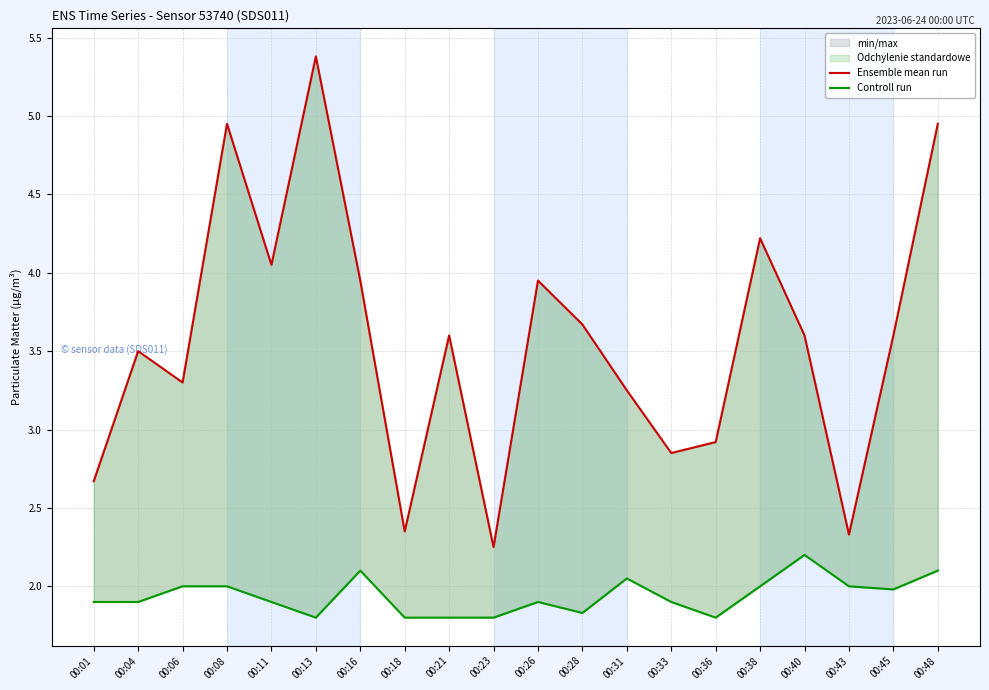

Which series has the largest range (max minus min)?

Ensemble mean run